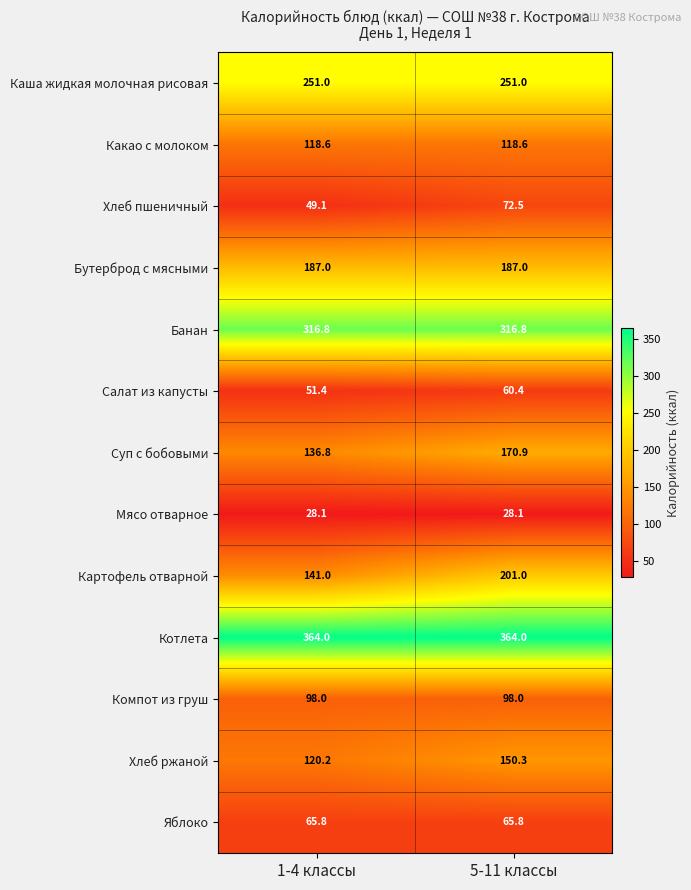

How many distinct data groups are displayed?

13